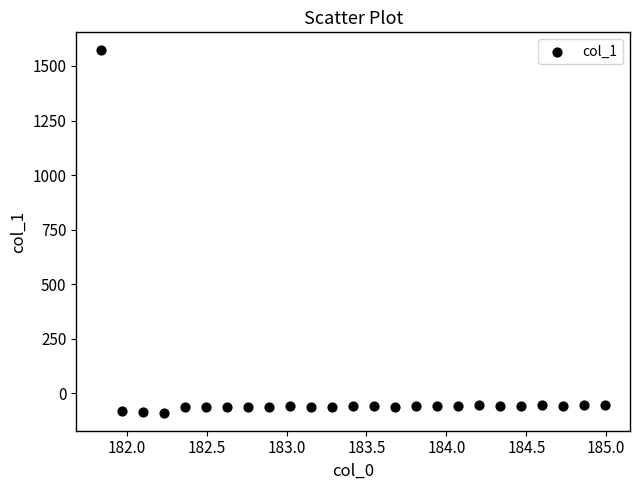

What is the range of Y values (max minus min)?

1659.1